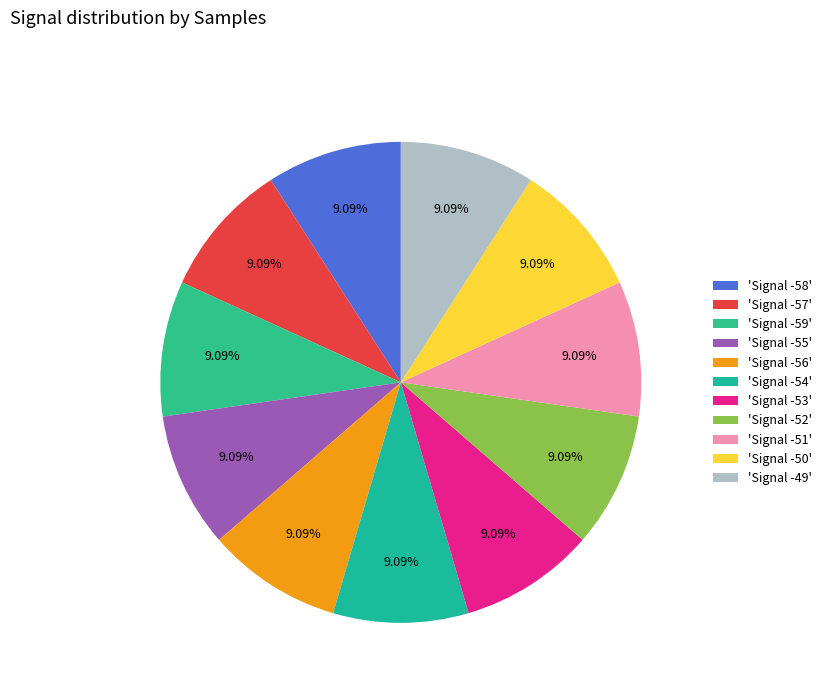

How many slices are in this pie chart?

11